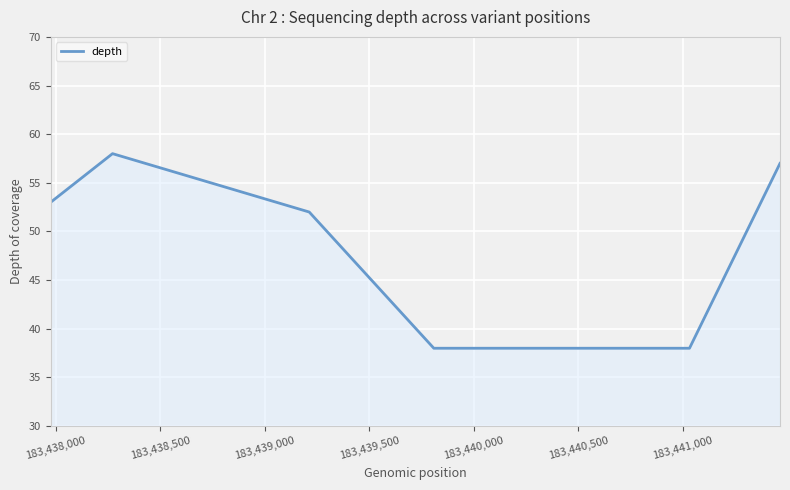

What is the greatest value displayed?

58